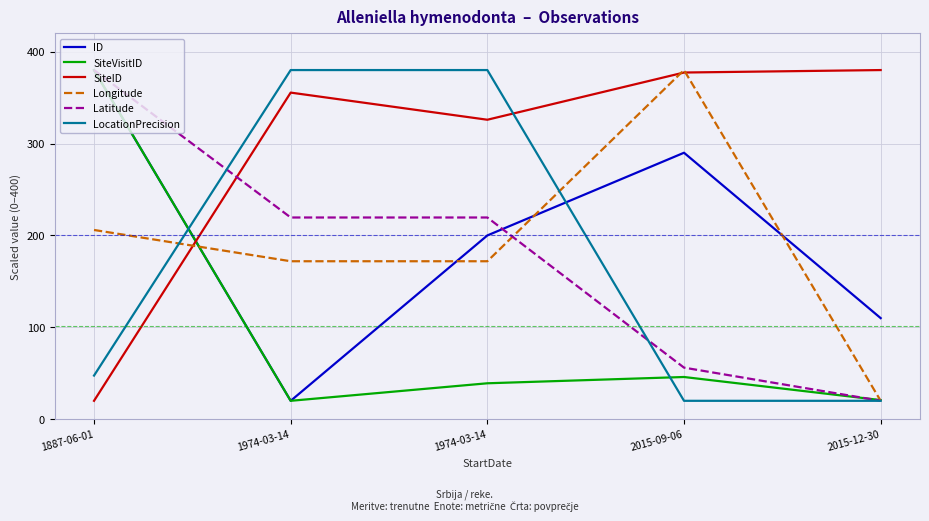

True or false: LocationPrecision has more than 2 points higher than both neighbors.

False